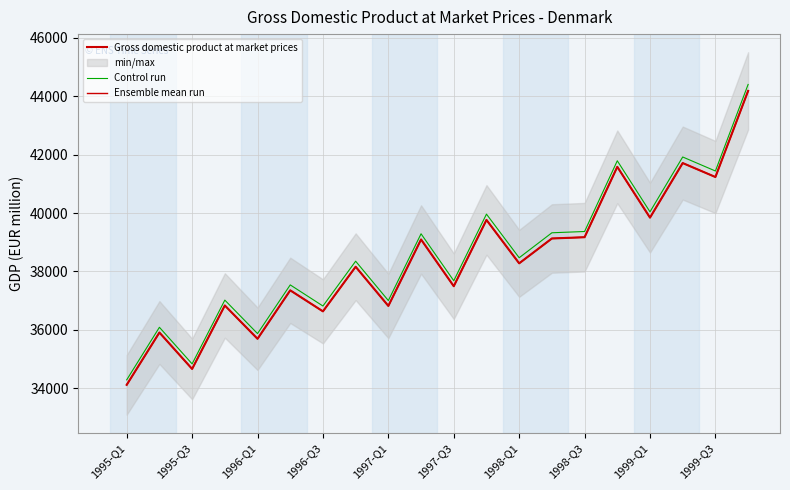

What is the total value across all series at 15?

124954.2